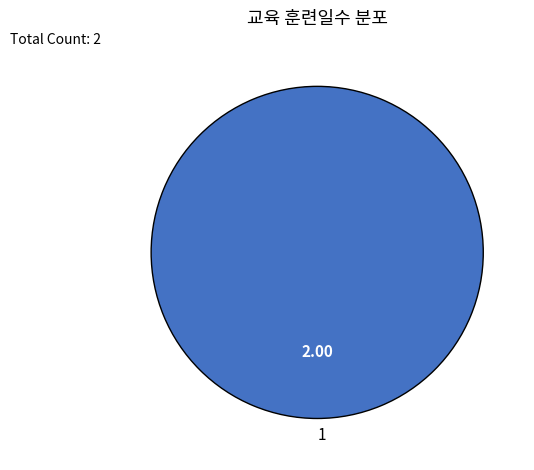

Rank the categories by value from highest to lowest.

1